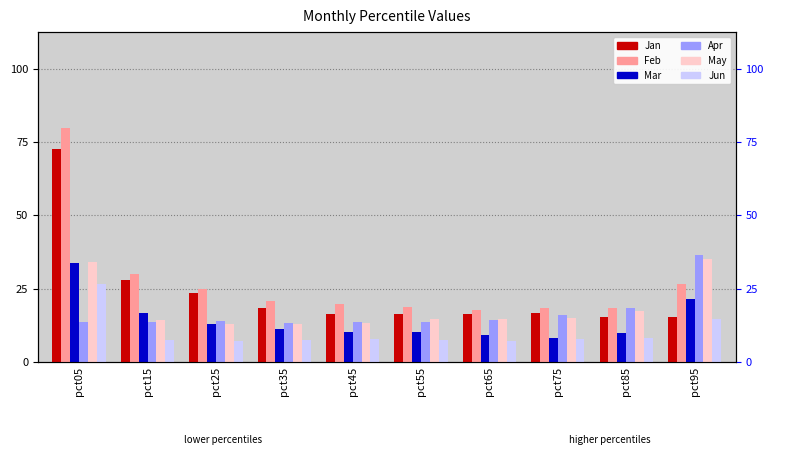

The value of Jan at pct25 is 0.2. True or false?

False